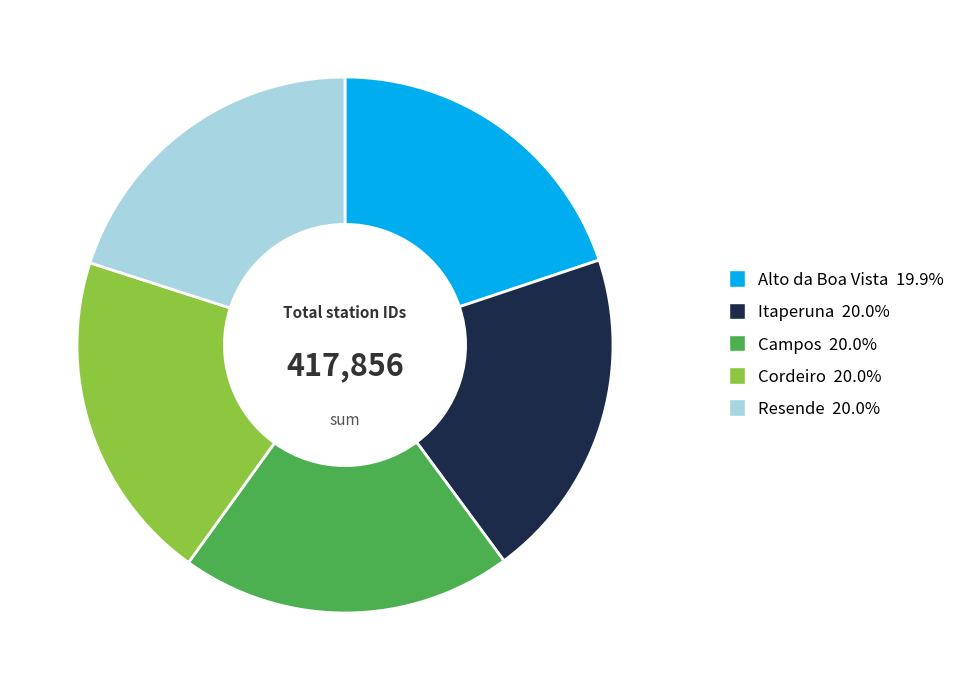

Does Itaperuna represent more than half of the total?

No